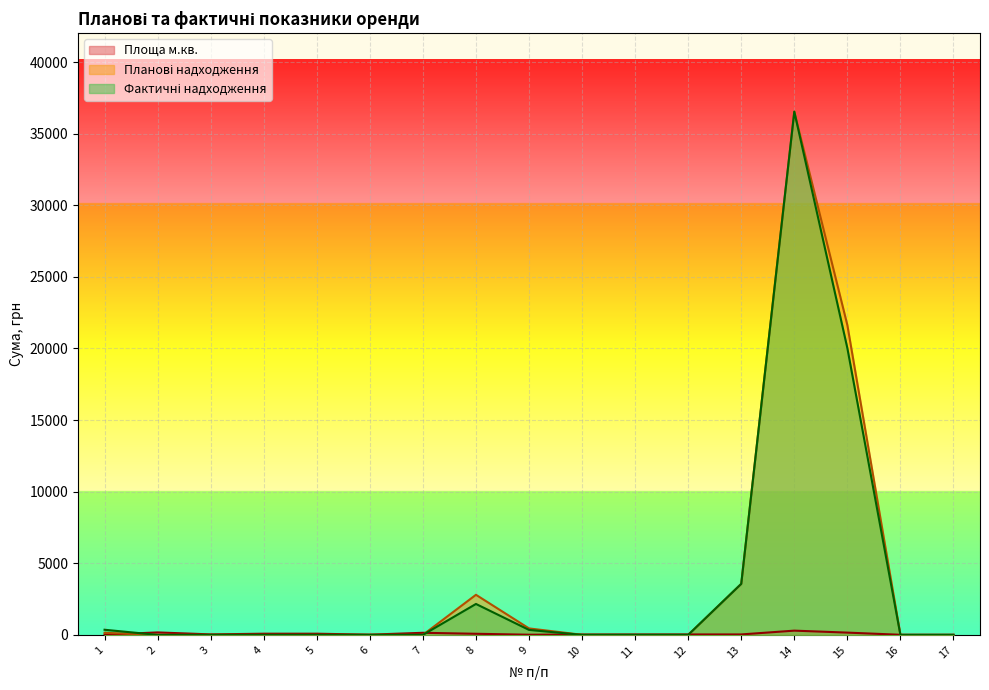

What is the value of the Площа м.кв. point at the 16th from the left?

8.7